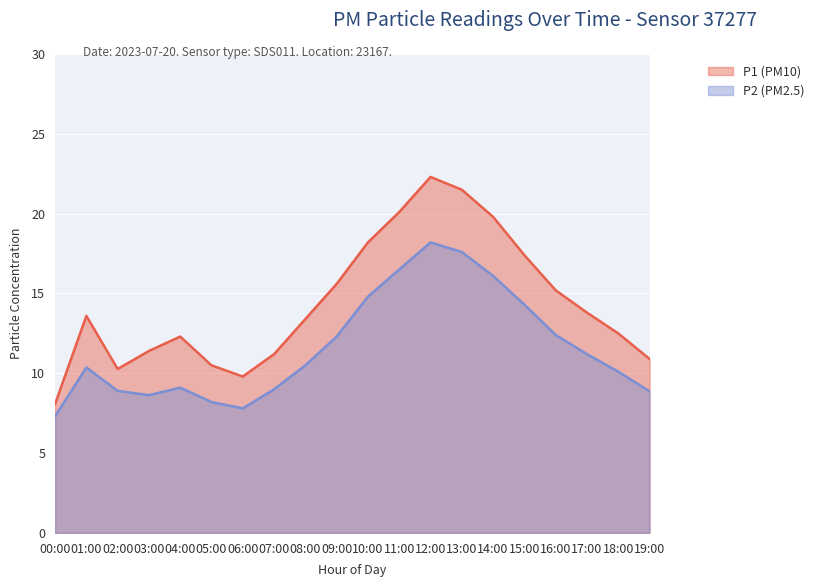

True or false: P2 and P1 cross at least once.

False